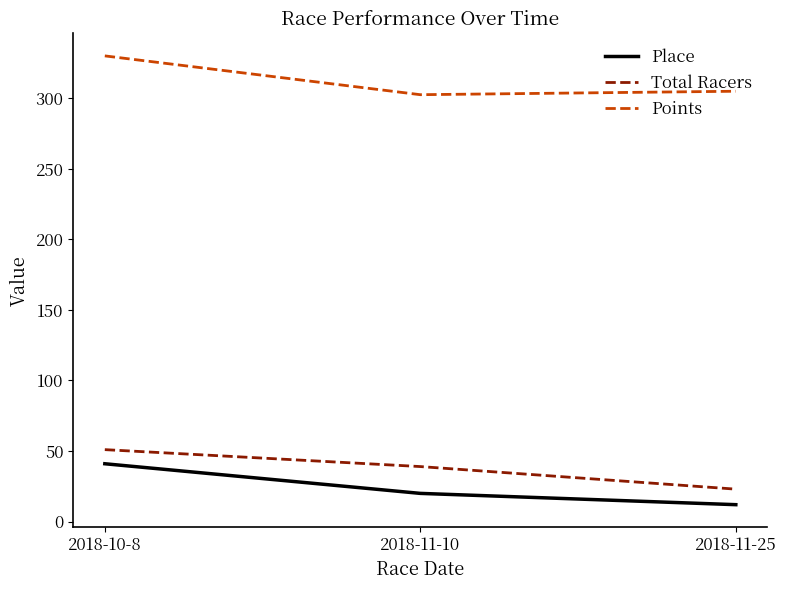

What is the total value across all series at 2018-11-10?

361.5